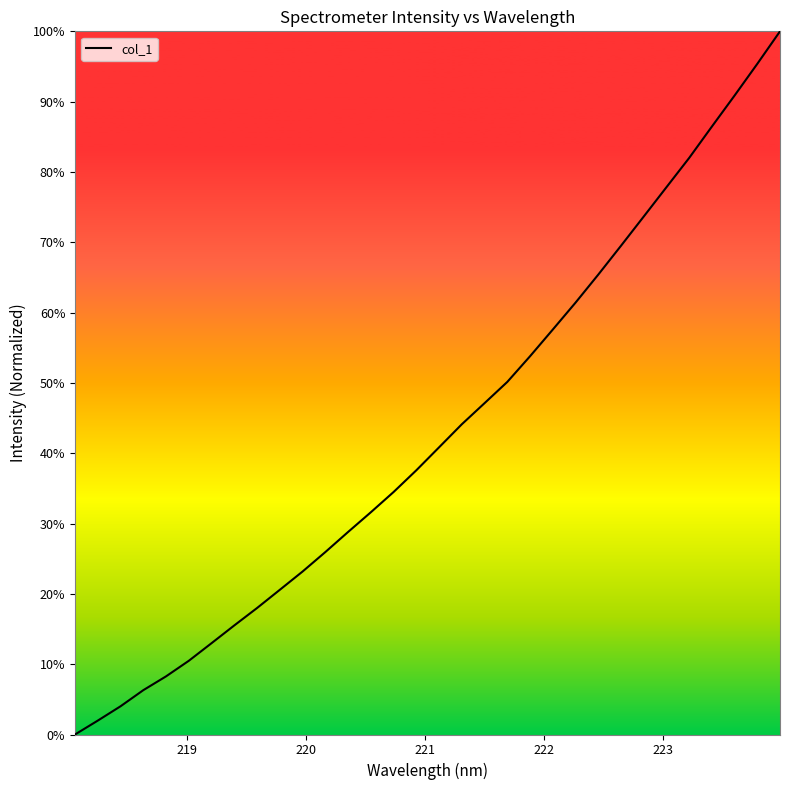

What is the maximum value shown in the chart?

100.0